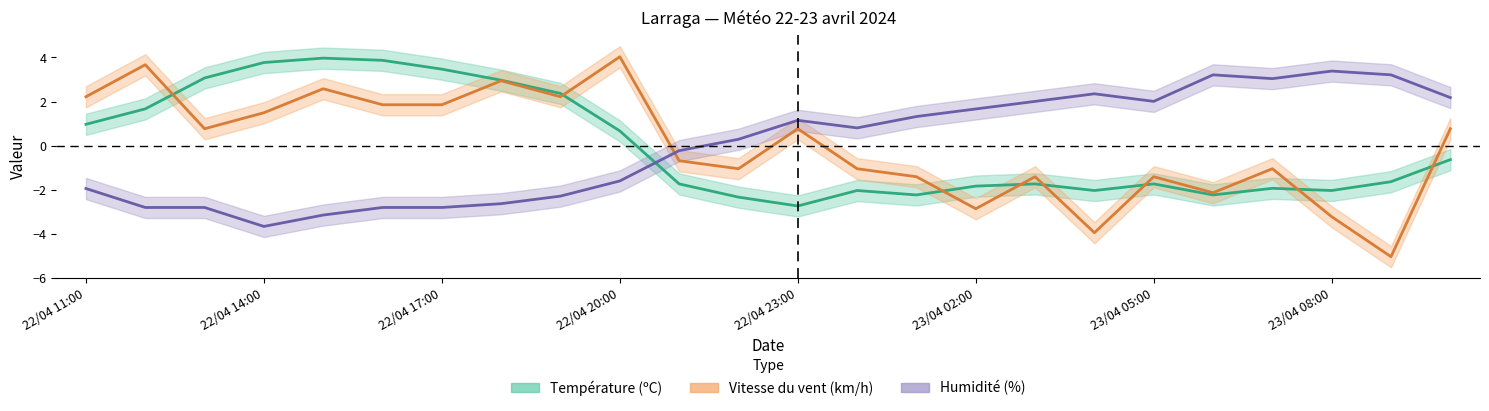

The Température (ºC) series shows 4.0 at 22/04 15:00. True or false?

True